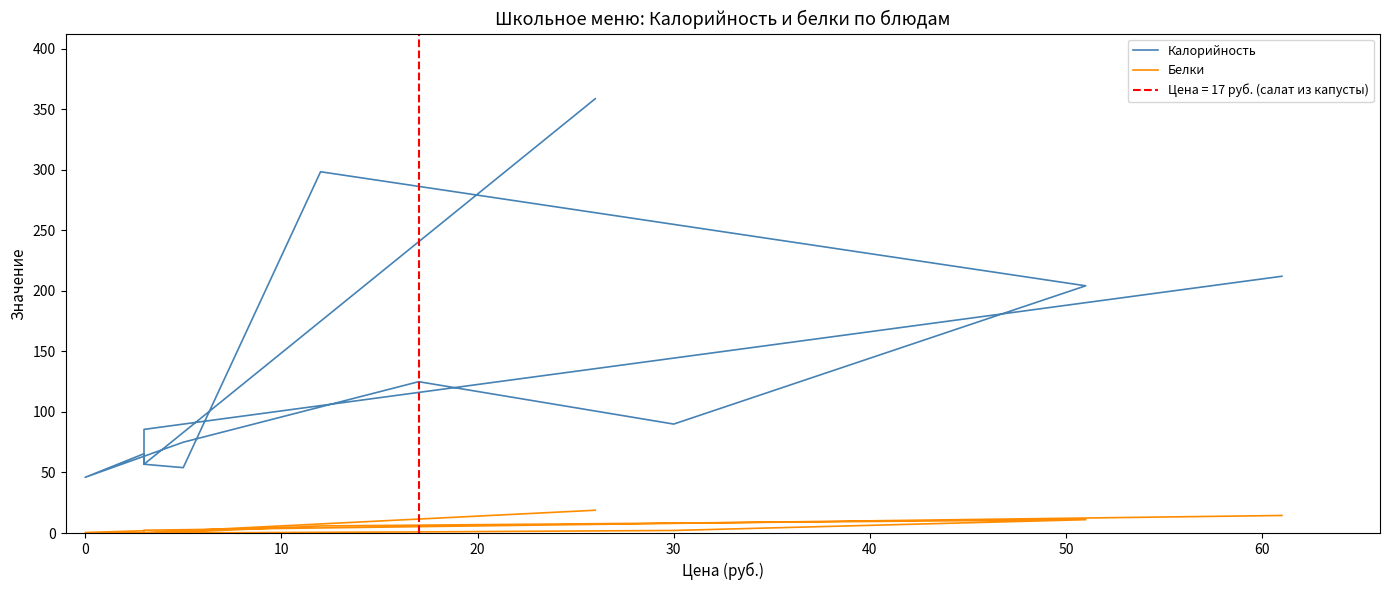

Reading left to right, transcribe all the data shown in this chart.

Калорийность: 358.8	56.8	65.5	46.0	75.0	125.0	90.0	204.2	298.5	54.0	56.8	85.6	212.1
Белки: 18.8	0.2	1.9	0.4	0.1	0.9	2.1	11.0	5.8	0.7	0.2	2.3	14.5